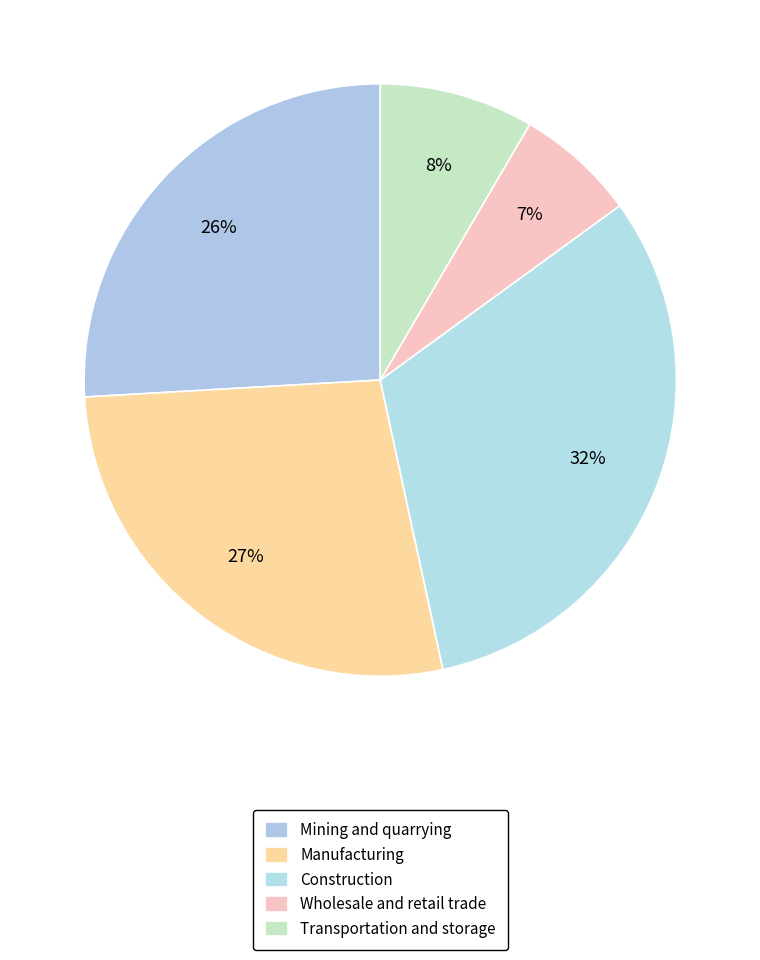

What percentage is the Construction slice, to the nearest percent?

32%